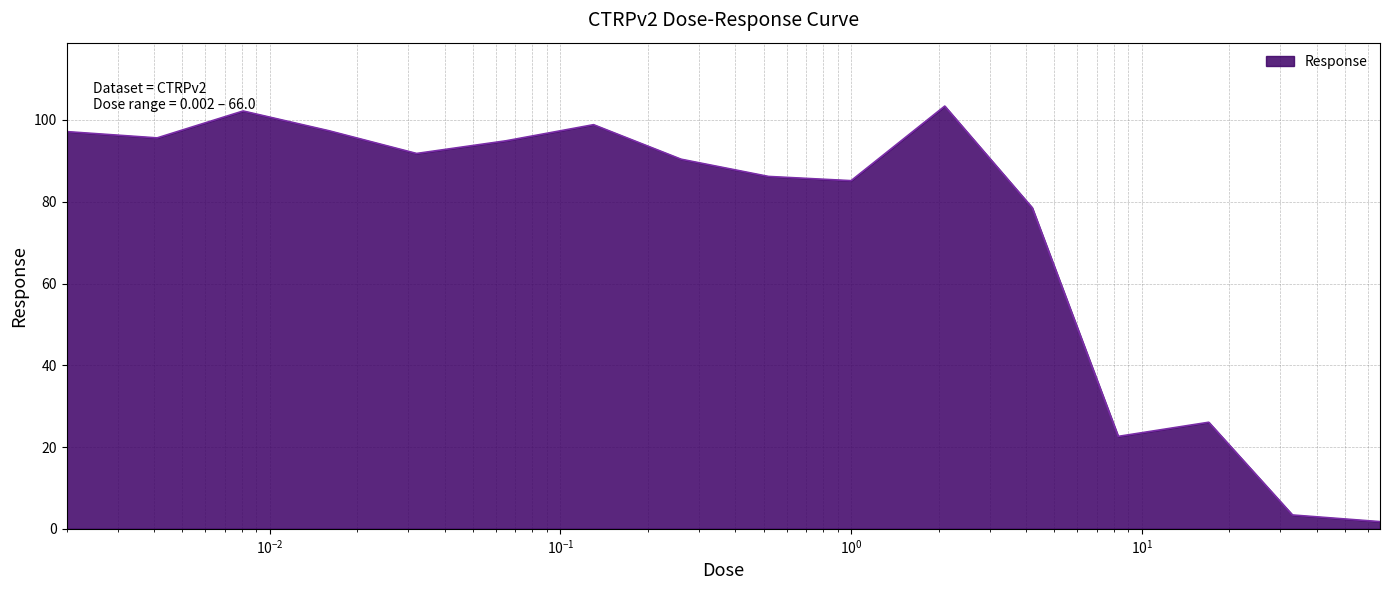

How many values are below 91?

8